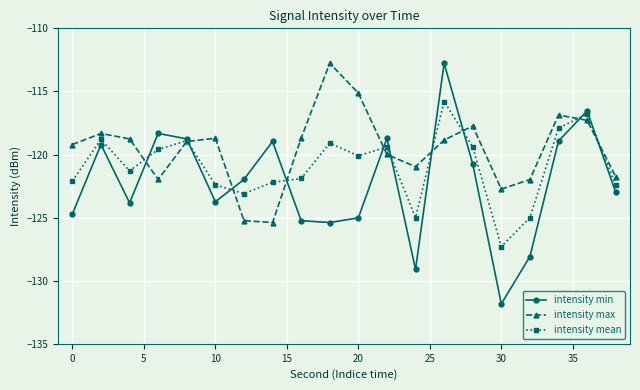

True or false: intensity min and intensity mean cross at least once.

True